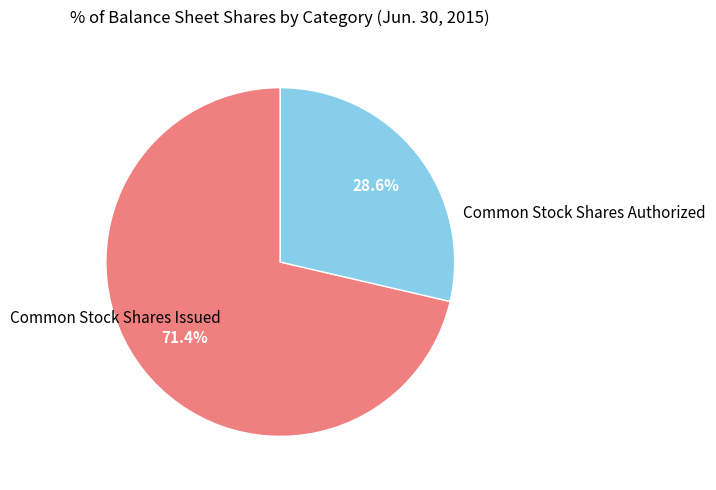

Is there a majority slice in this chart?

Yes